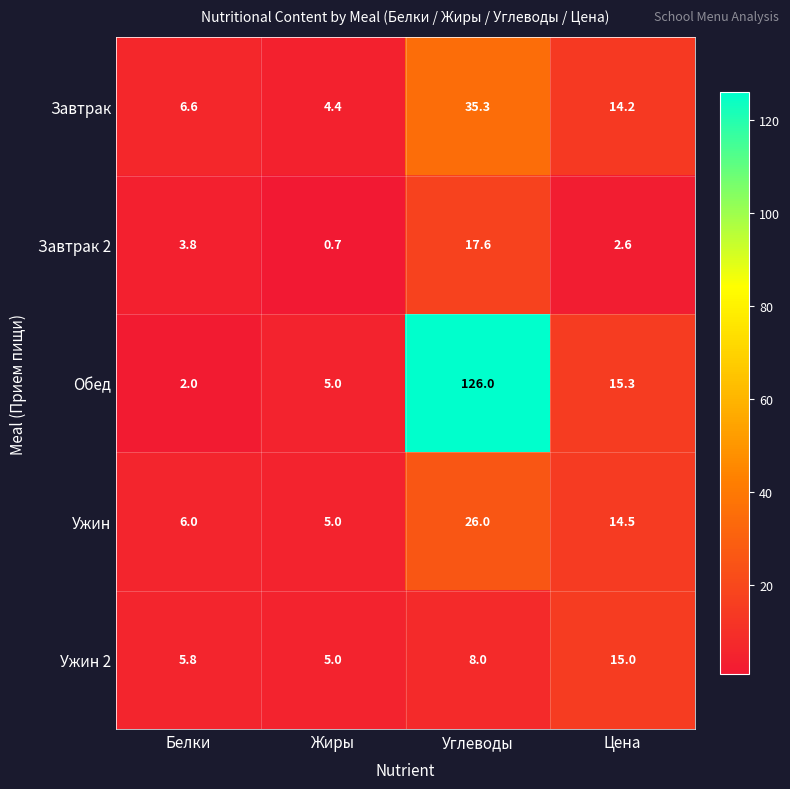

What is the total value across all series at Белки?

24.2